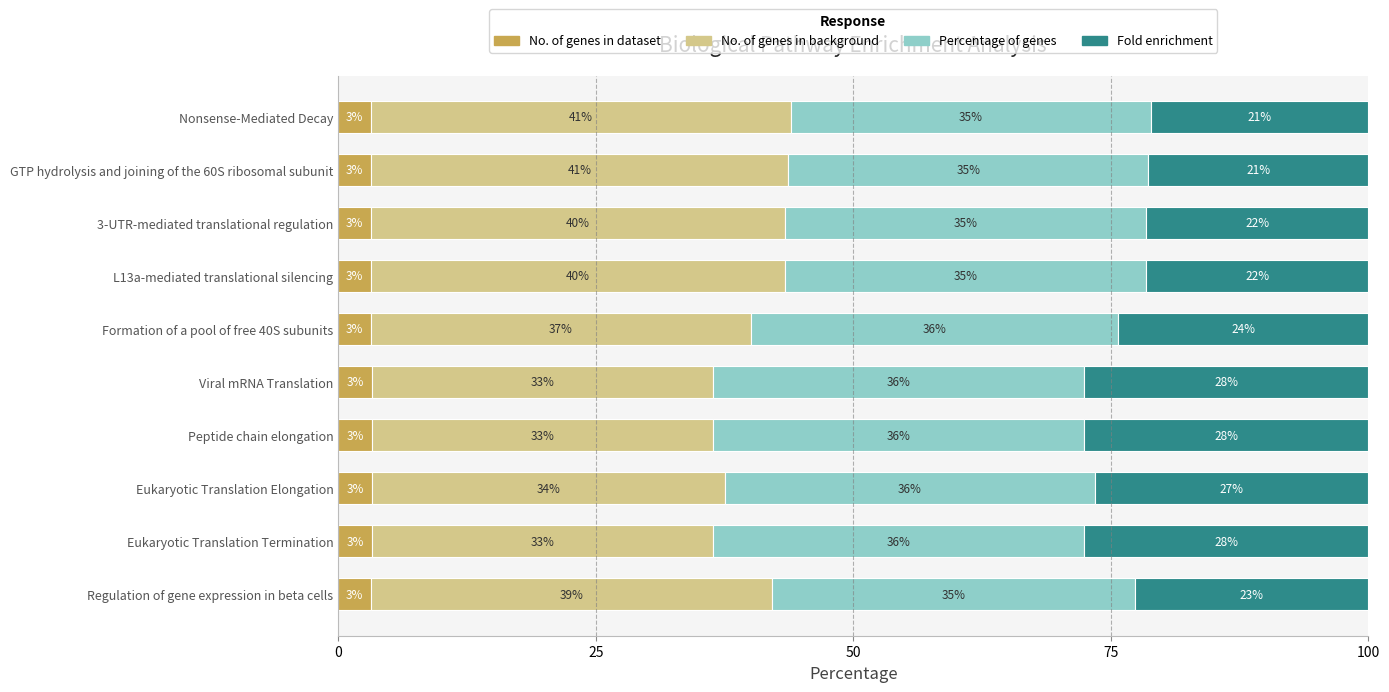

What position from the right is Formation of a pool of free 40S subunits?

5